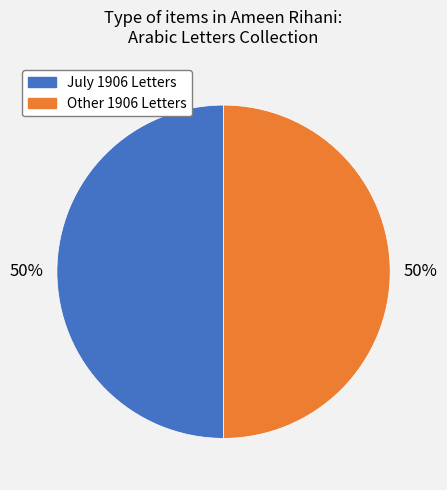

To the nearest percent, what is the average slice percentage?

50%